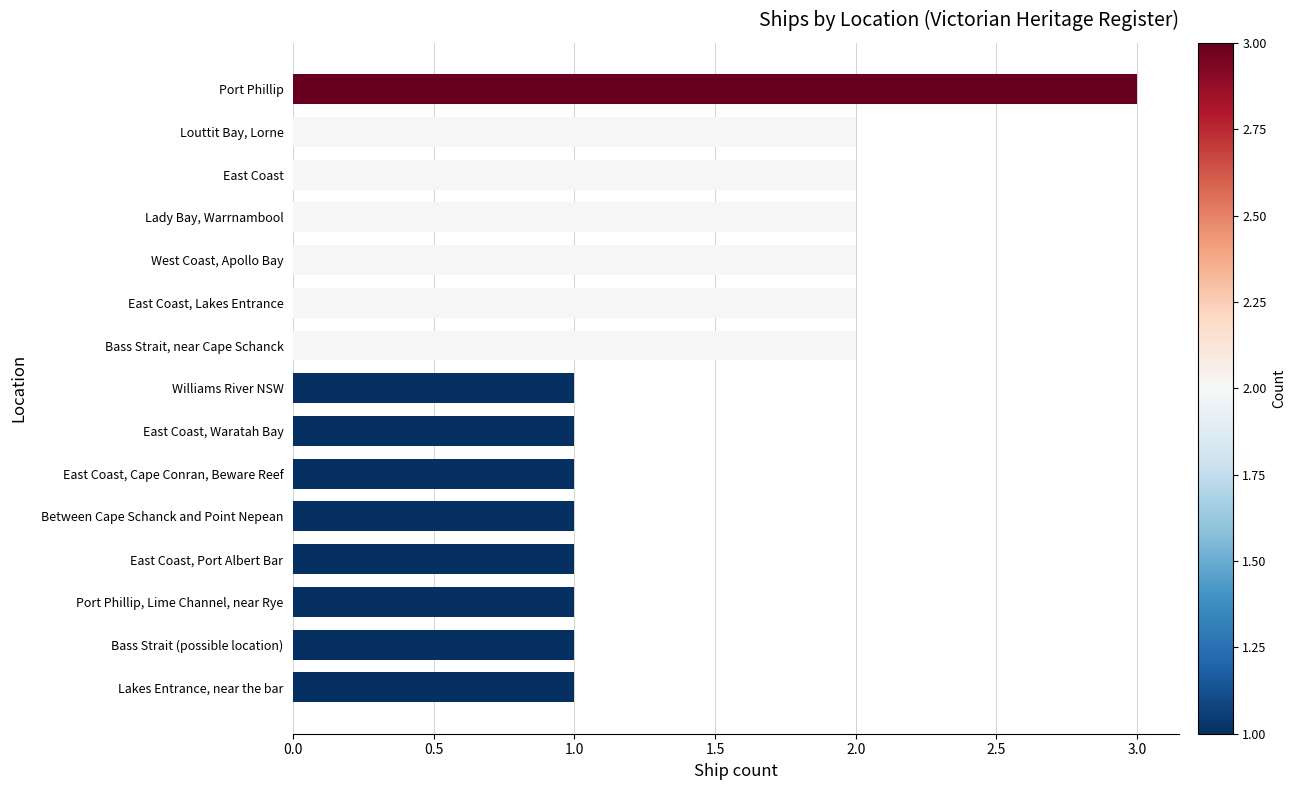

What is the difference between the second highest and second lowest values?

1